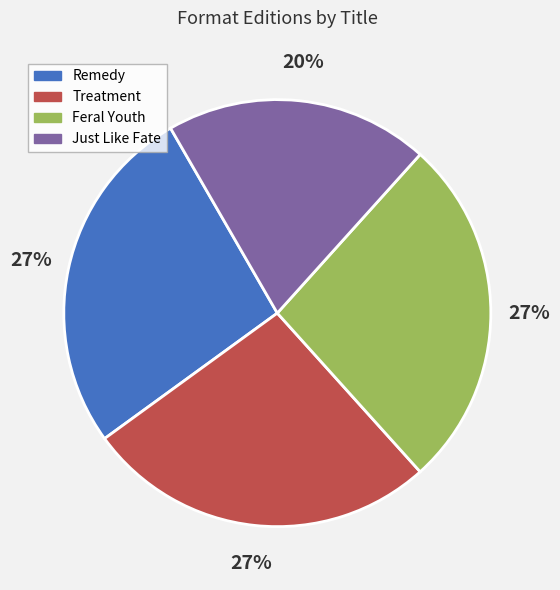

Is it true that Treatment is 21% of the pie?

False